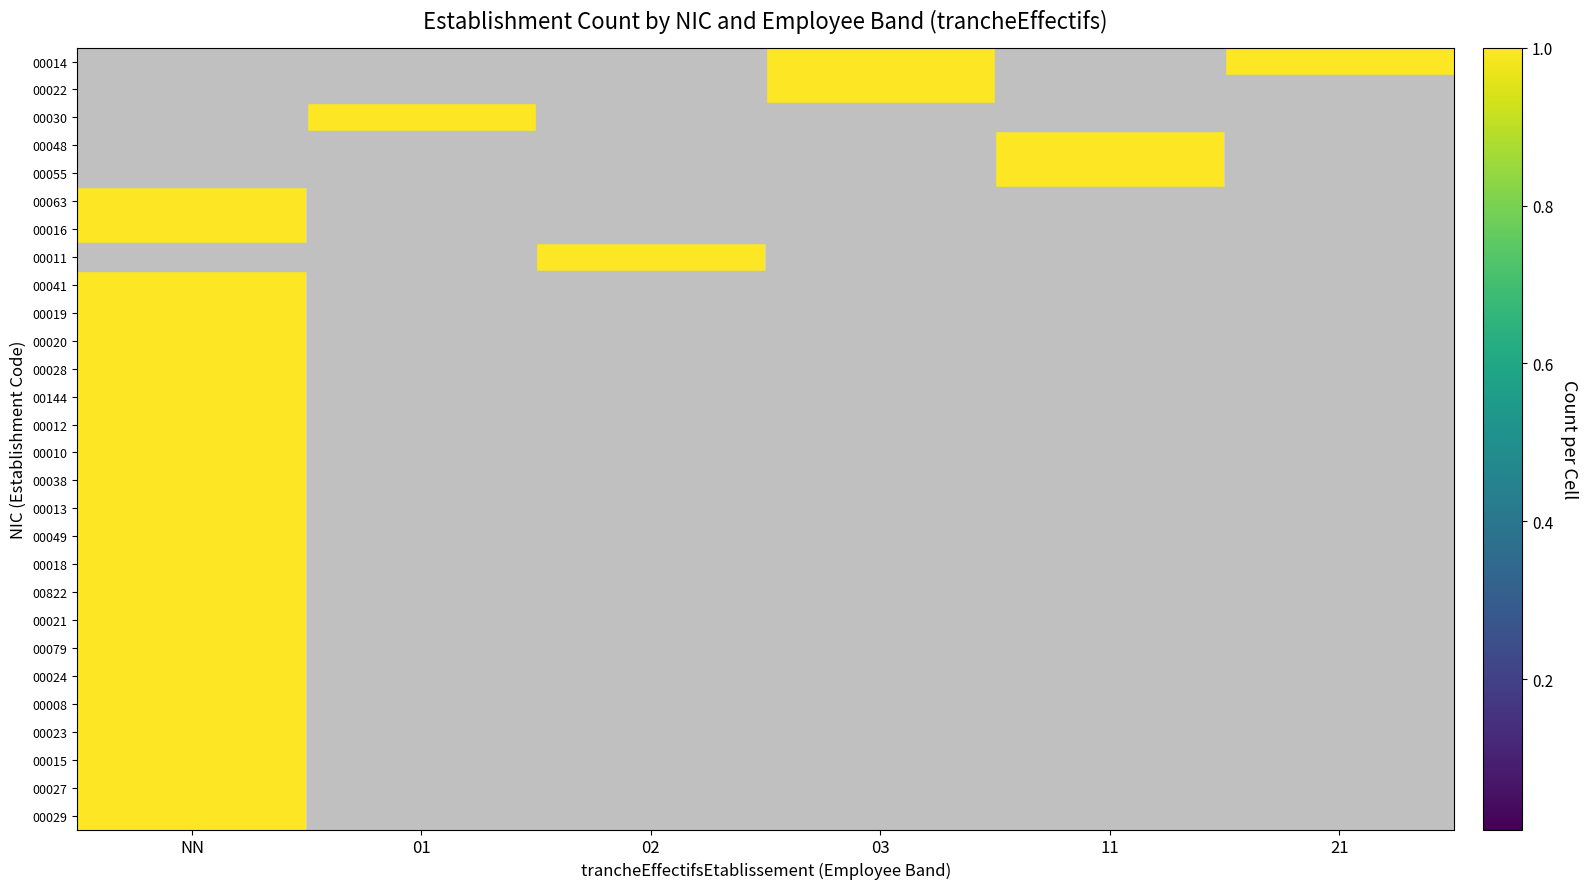

List the series in order of their peak value, highest first.

00014, 00022, 00030, 00048, 00055, 00063, 00016, 00011, 00041, 00019, 00020, 00028, 00144, 00012, 00010, 00038, 00013, 00049, 00018, 00822, 00021, 00079, 00024, 00008, 00023, 00015, 00027, 00029